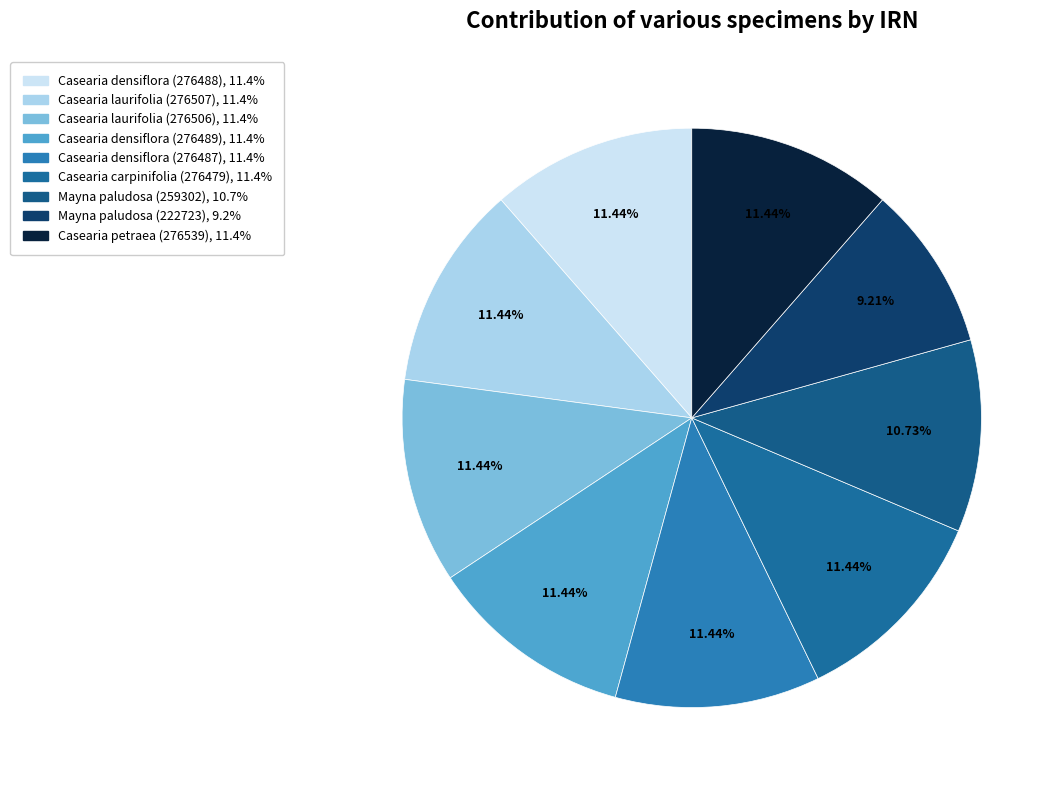

Does Casearia densiflora (276489) account for over 50% of the chart?

No